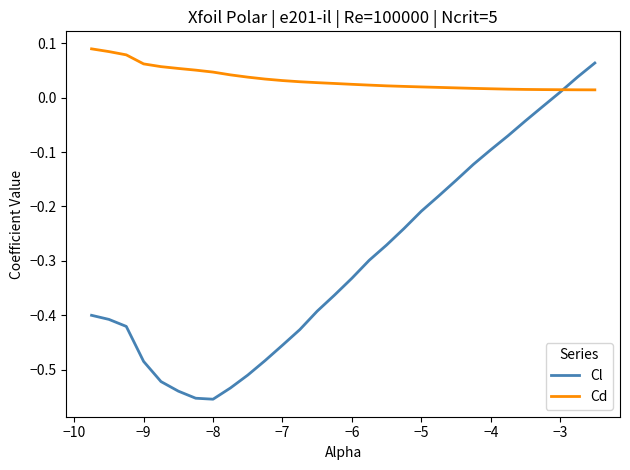

List the series in order of their peak value, lowest first.

Cl, Cd